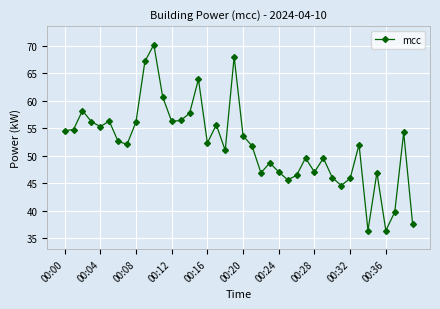

How many points are higher than both their immediate neighbors (excluding endpoints)?

12